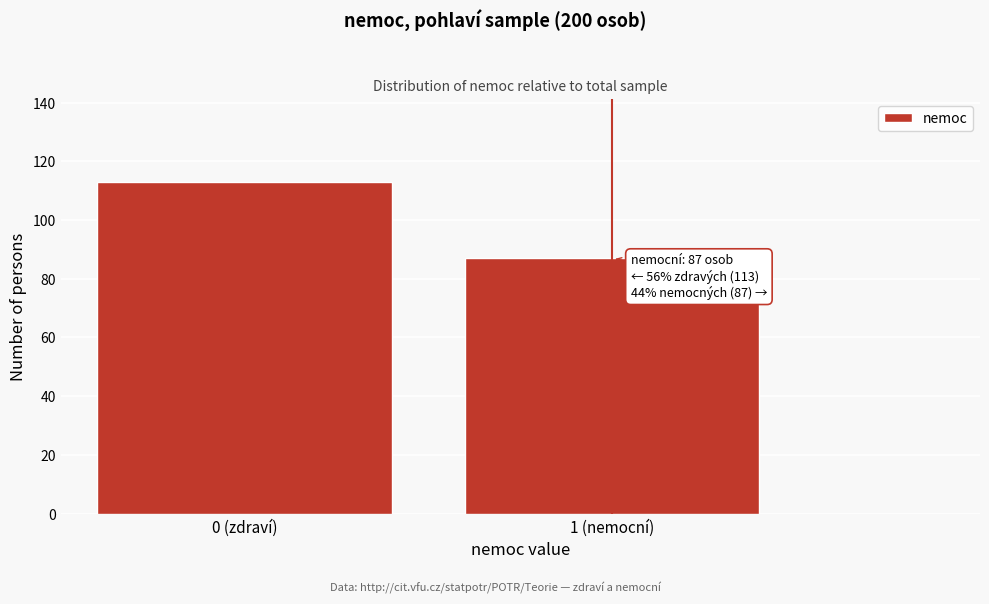

Reading right to left, transcribe all the data shown in this chart.

87	113